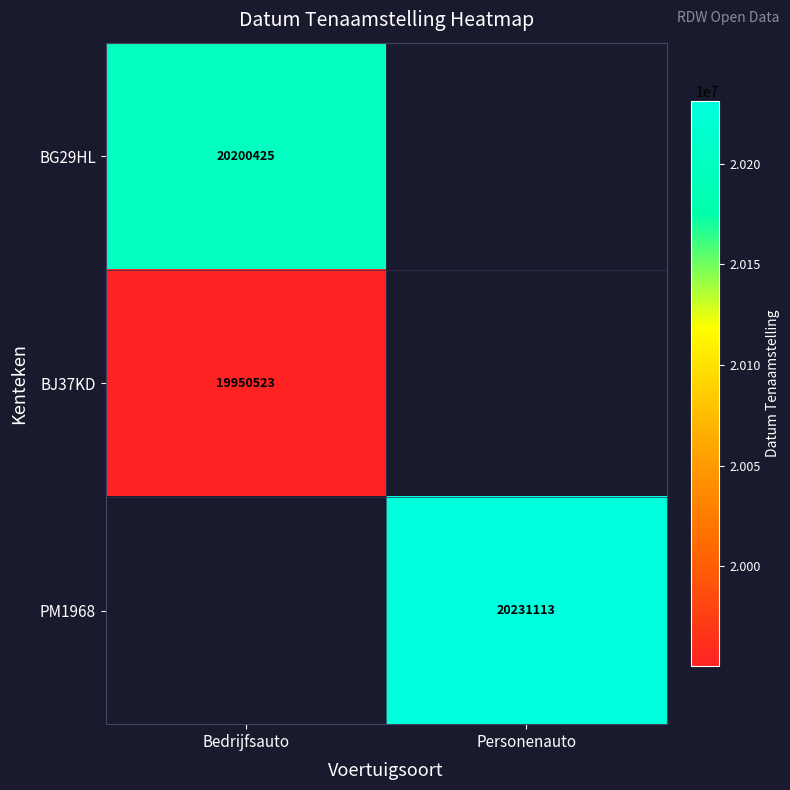

Is the value of PM1968 at Personenauto greater than the value of BJ37KD at Bedrijfsauto?

Yes